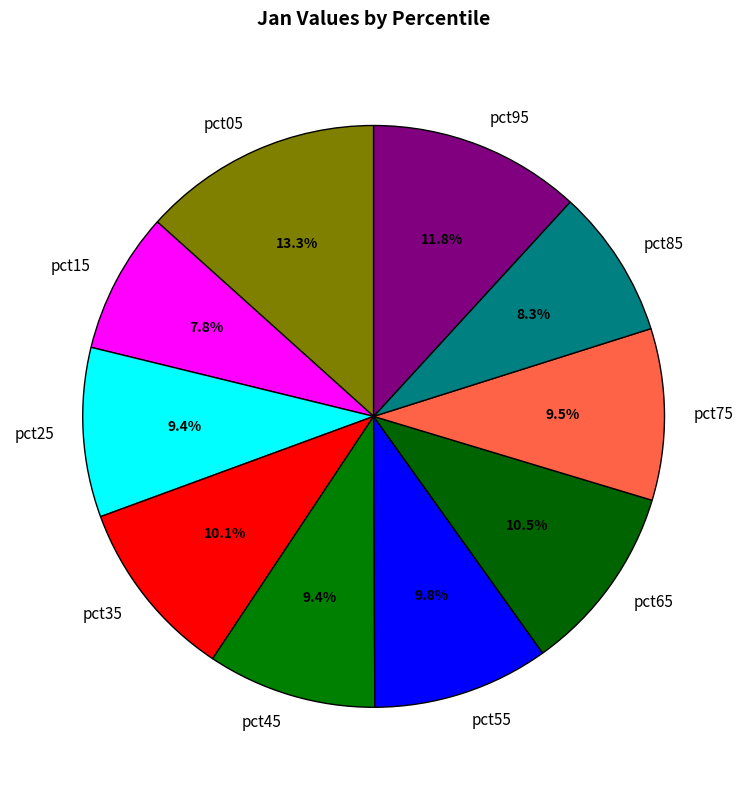

Is it true that pct55 is 10% of the pie?

True